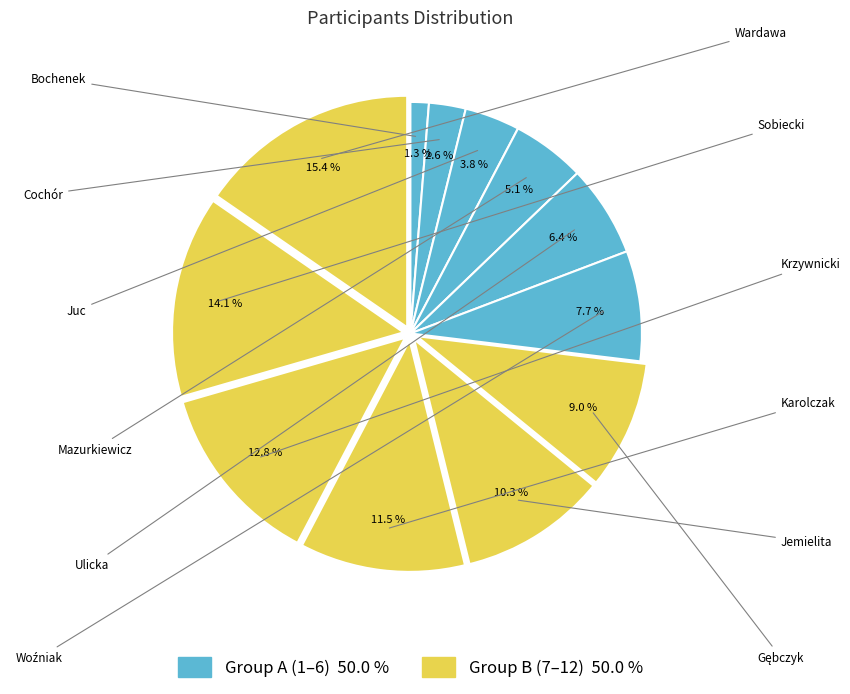

To the nearest percent, what is the average slice percentage?

8%